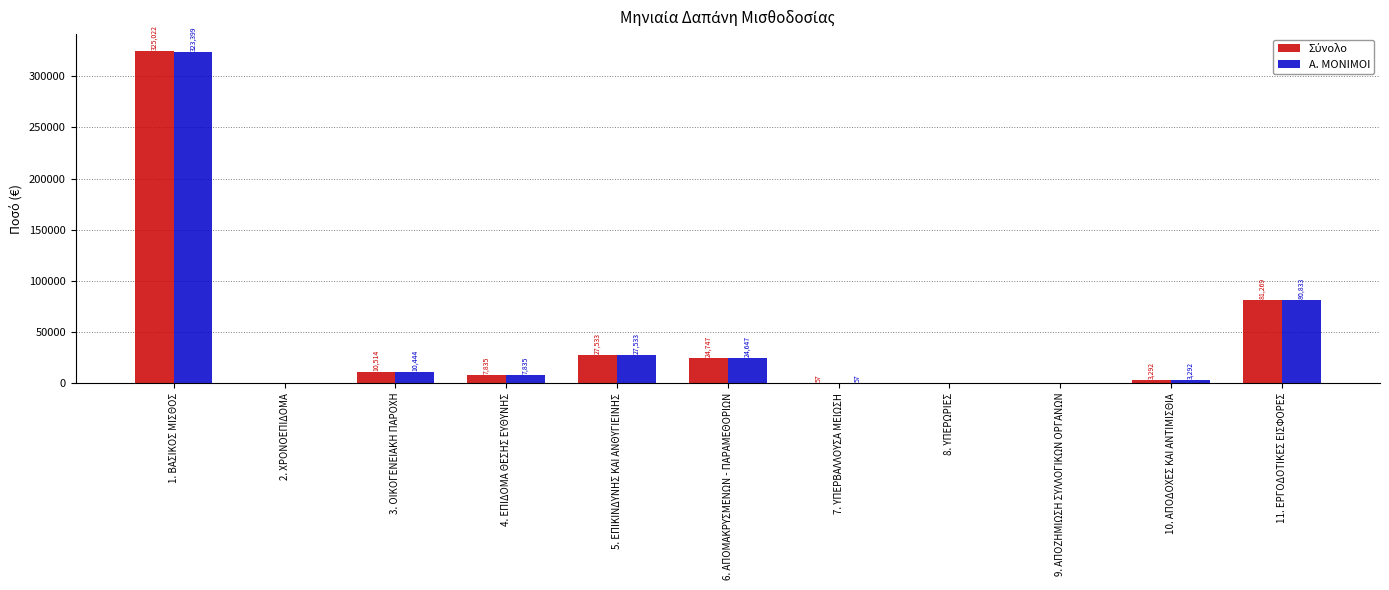

At which label does Α. ΜΟΝΙΜΟΙ first exceed 7835?

1. ΒΑΣΙΚΟΣ ΜΙΣΘΟΣ